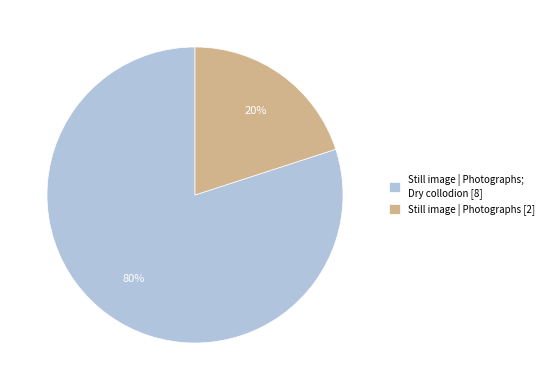

To the nearest percent, what percentage of the pie is Still image | Photographs; Dry collodion [8]?

80%